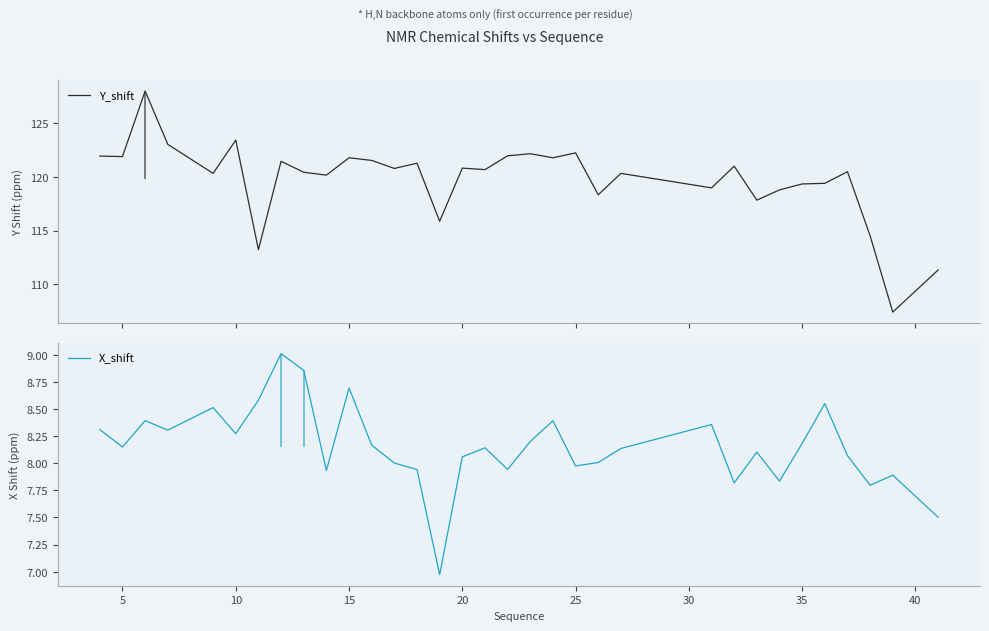

True or false: Y_shift and X_shift intersect in this chart.

False